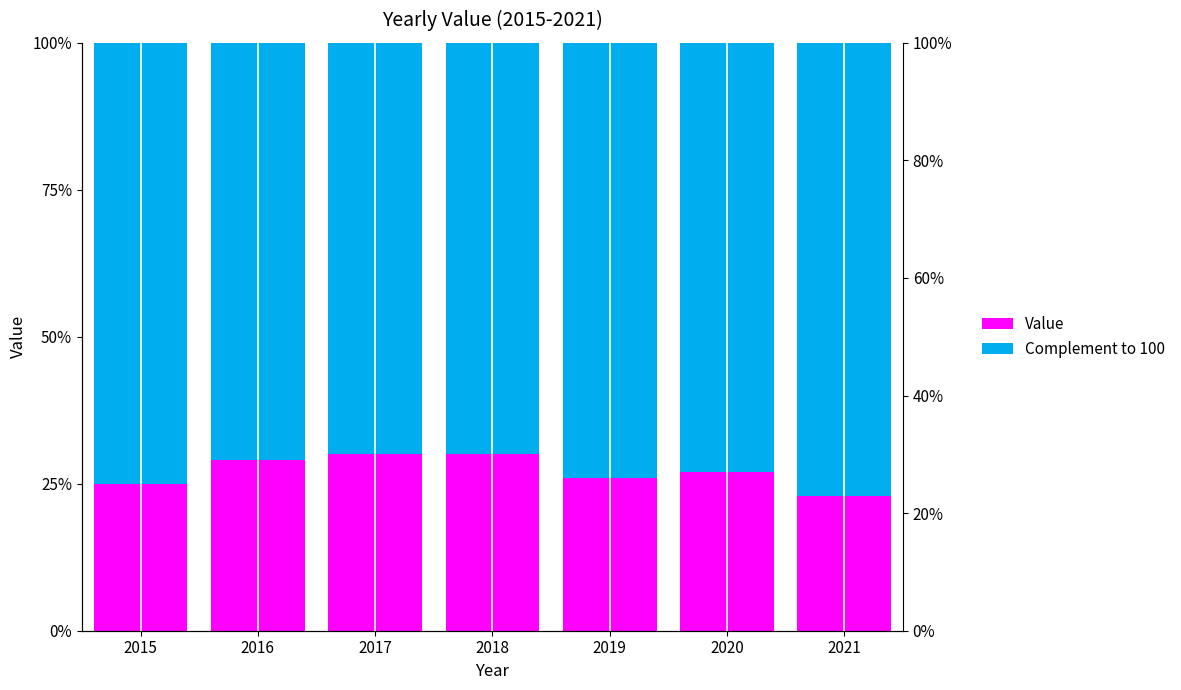

True or false: Complement to 100 has a value of 74.0 at 2019.

True